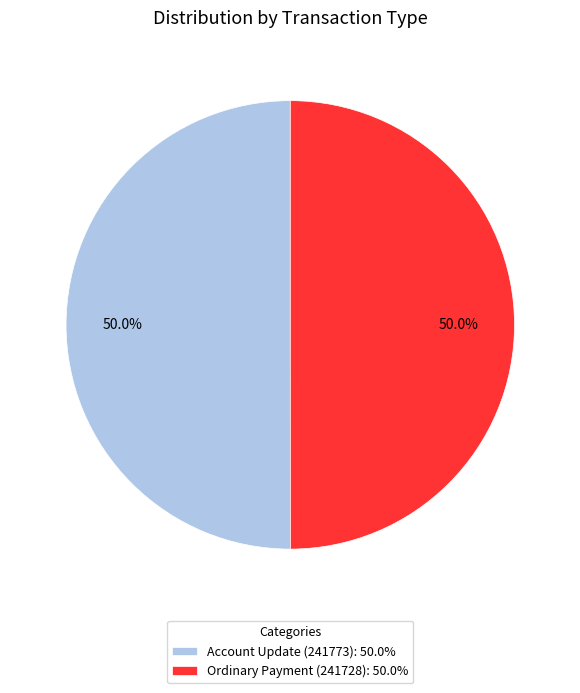

Combined, do Account Update (241773): 50.0% and Ordinary Payment (241728): 50.0% account for over 50%?

Yes